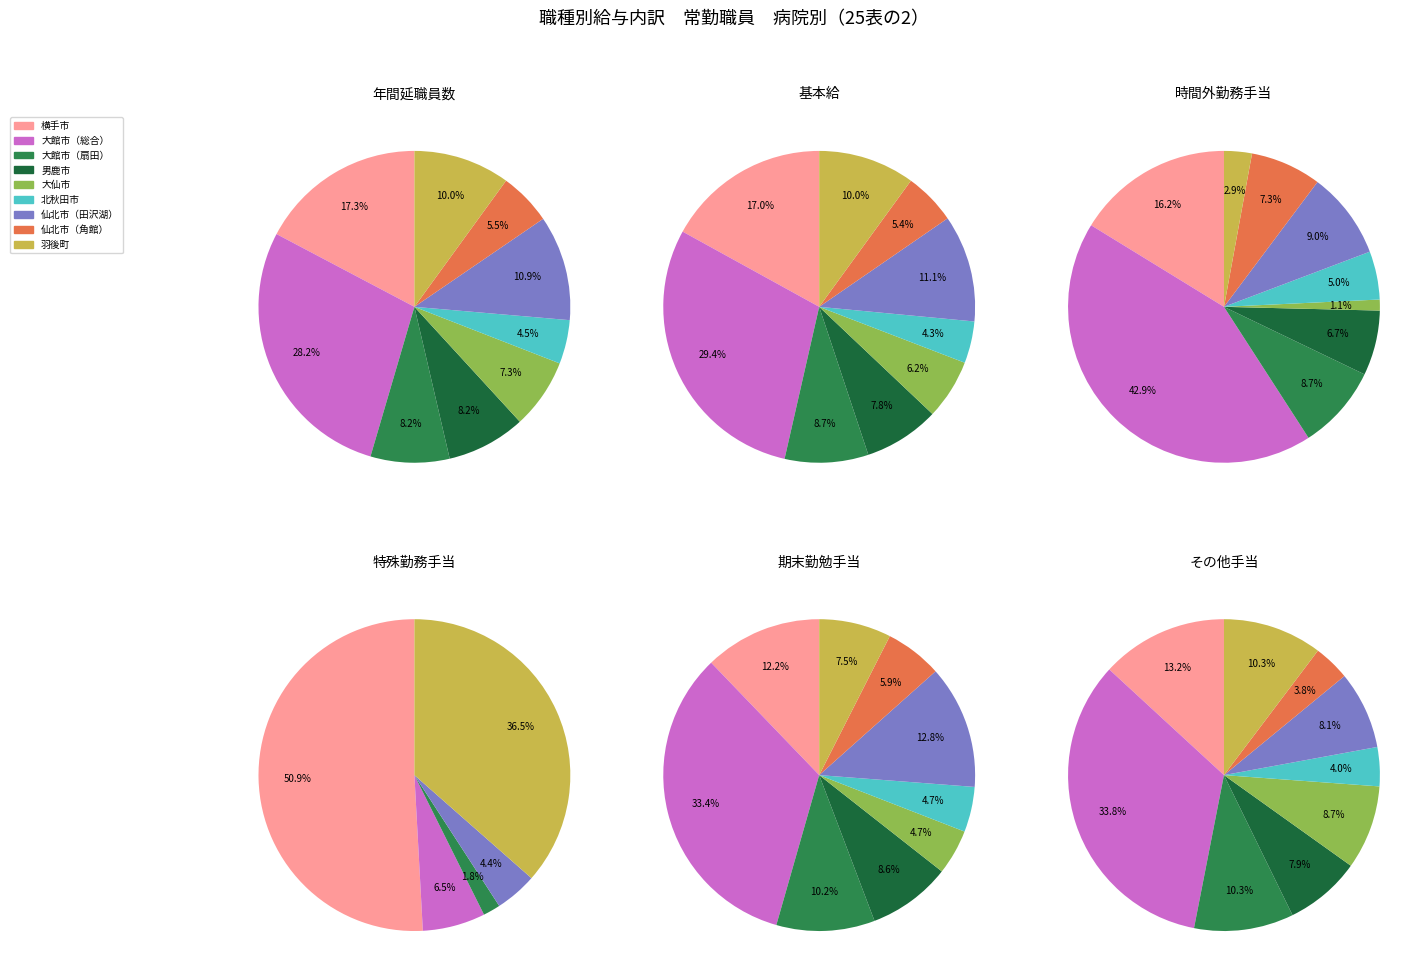

True or false: 15 accounts for 14% of the total.

True